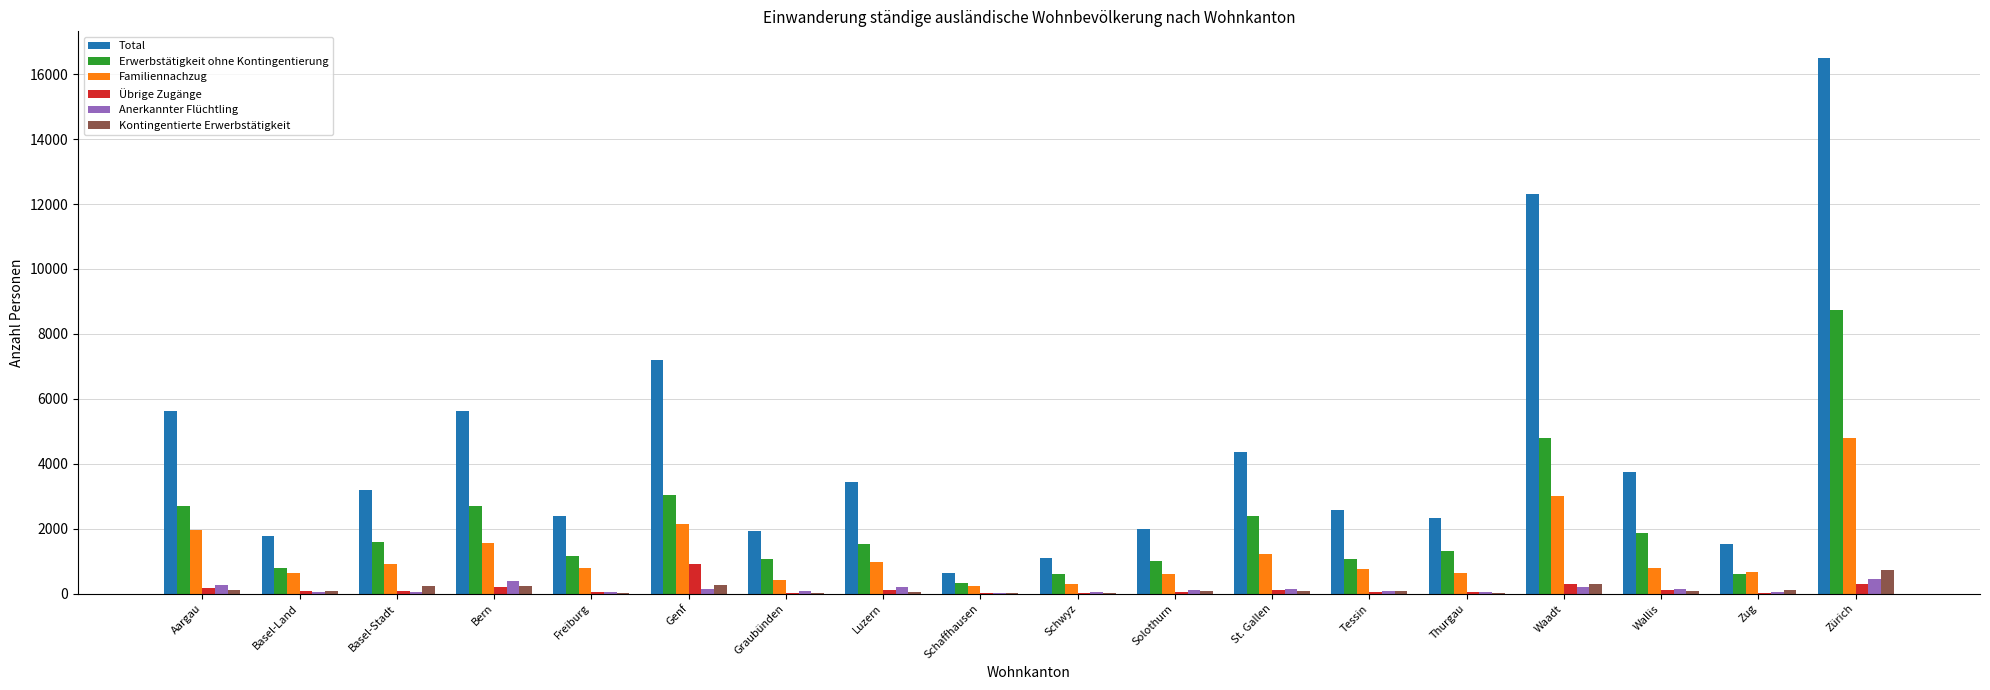

Which series changed the most between Aargau and Luzern?

Total